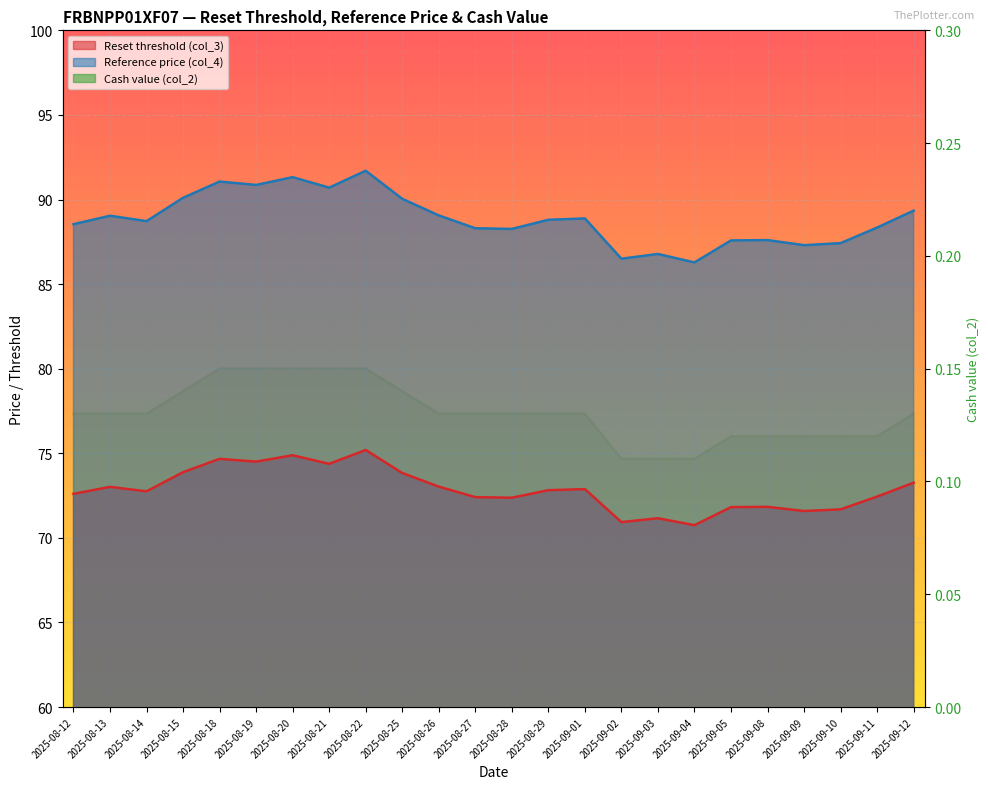

True or false: Reset threshold (col_3) and Cash value (col_2) intersect in this chart.

False